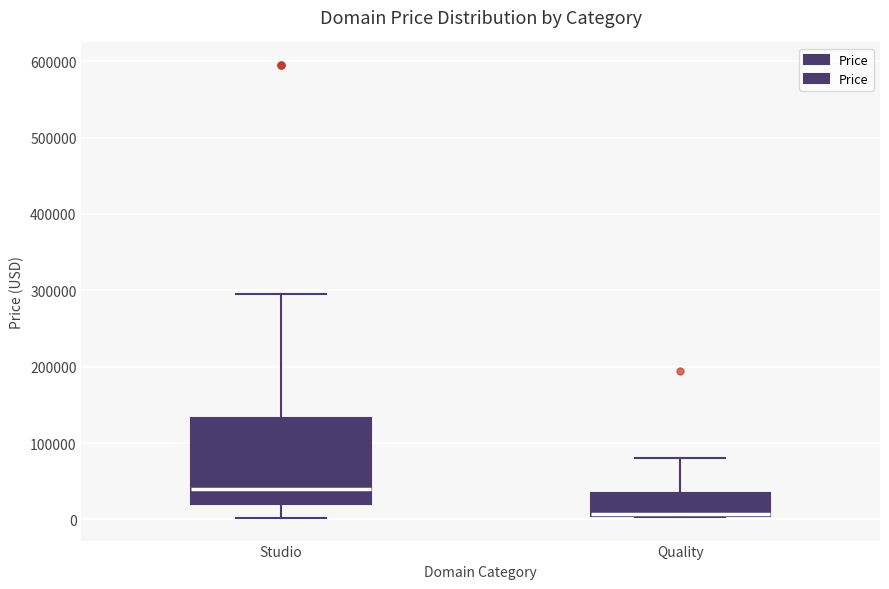

Comparing the boxes themselves (not the whiskers), which one is the tallest?

Studio